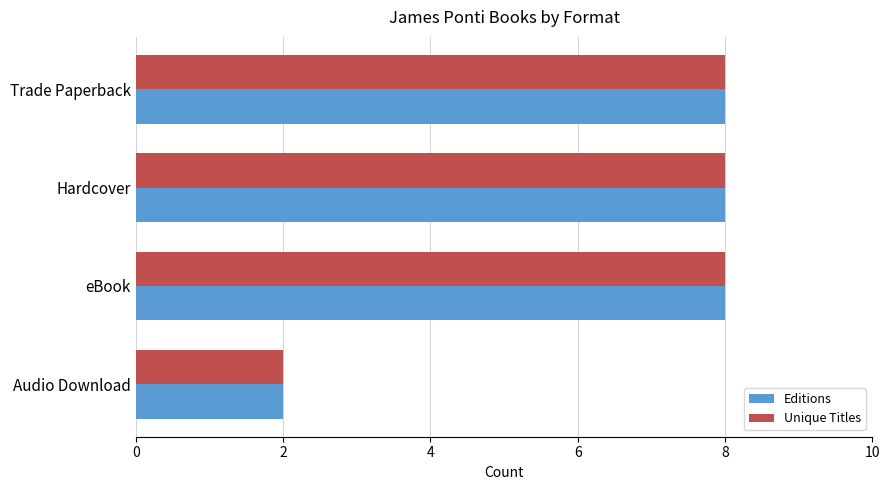

How many distinct data groups are displayed?

2